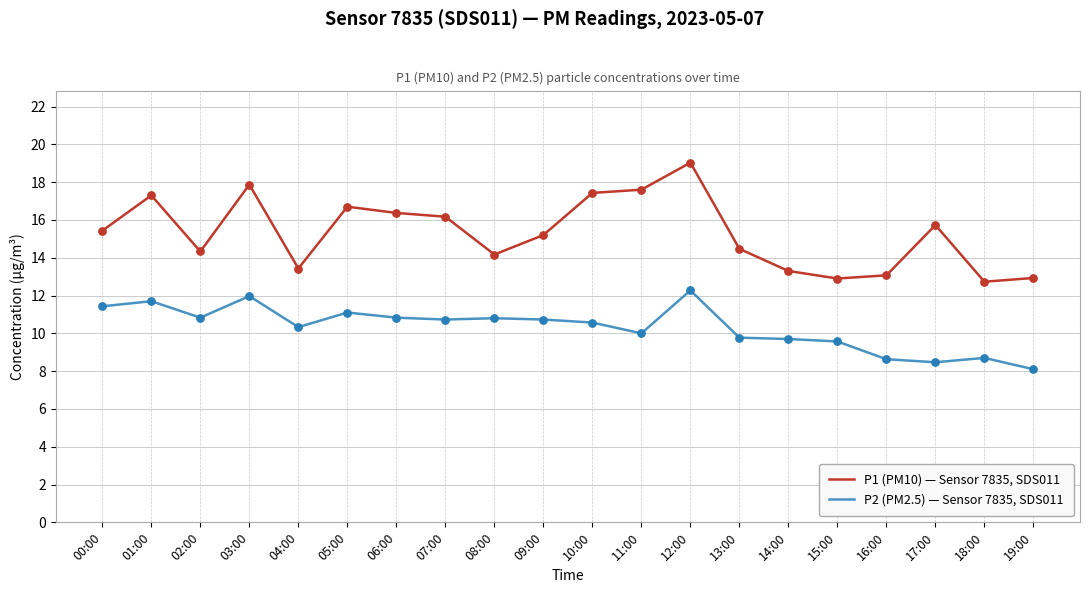

Which series has the largest range (max minus min)?

P1 (PM10) — Sensor 7835, SDS011